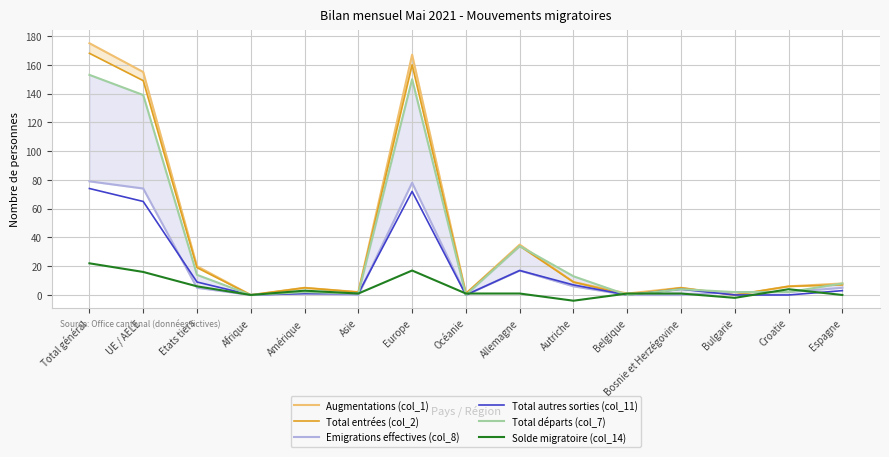

How many data points in Total départs (col_7) are above 4?

7